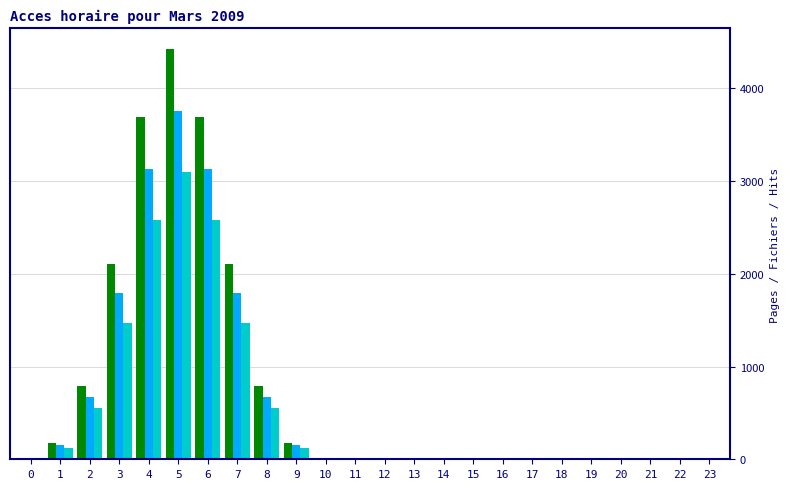

What is the maximum value shown in the chart?

4426.0